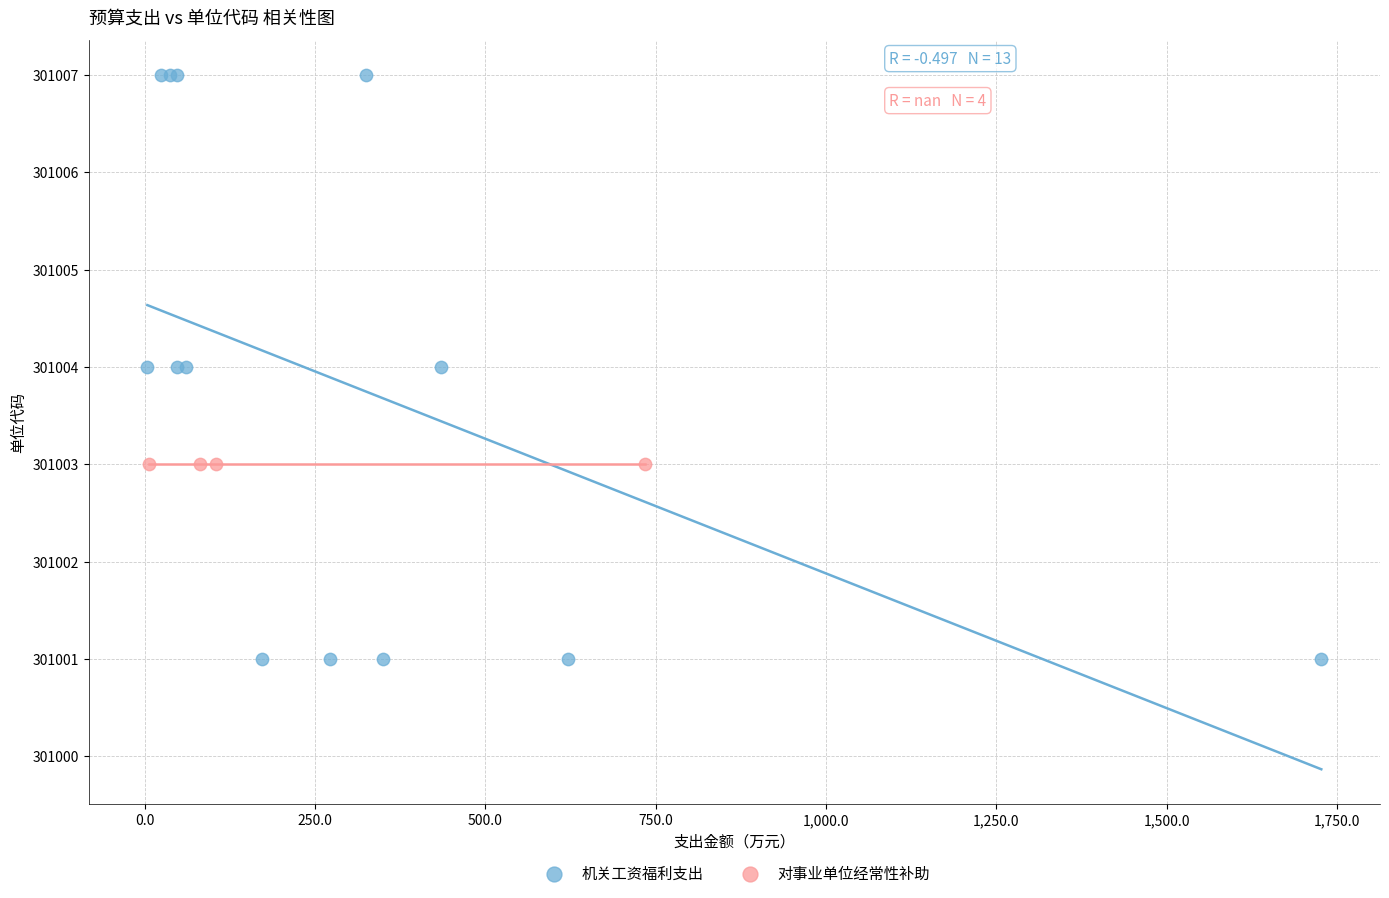

Which series reaches the maximum Y coordinate?

机关工资福利支出